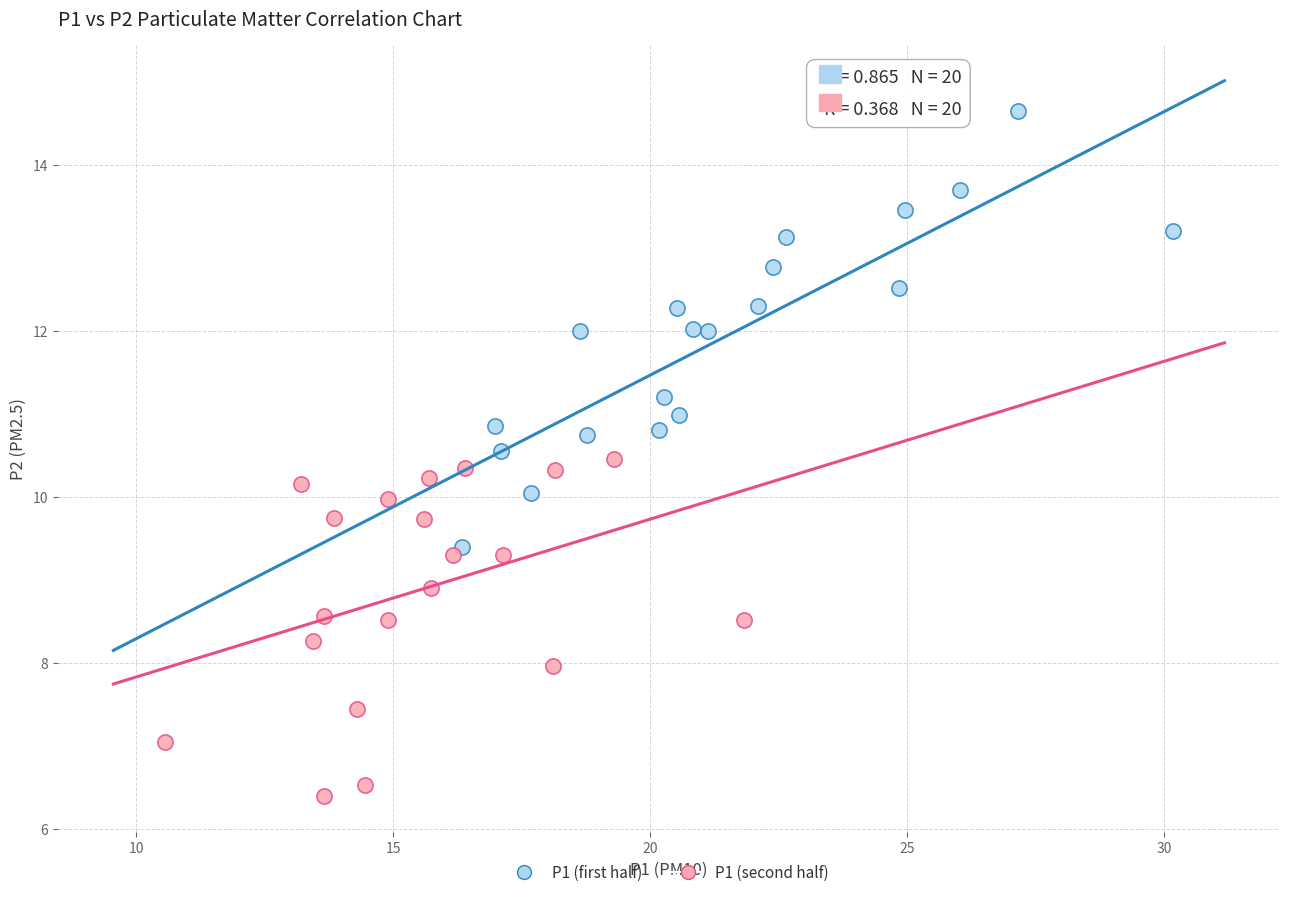

Which series contains the lowest Y value?

P1 (second half)